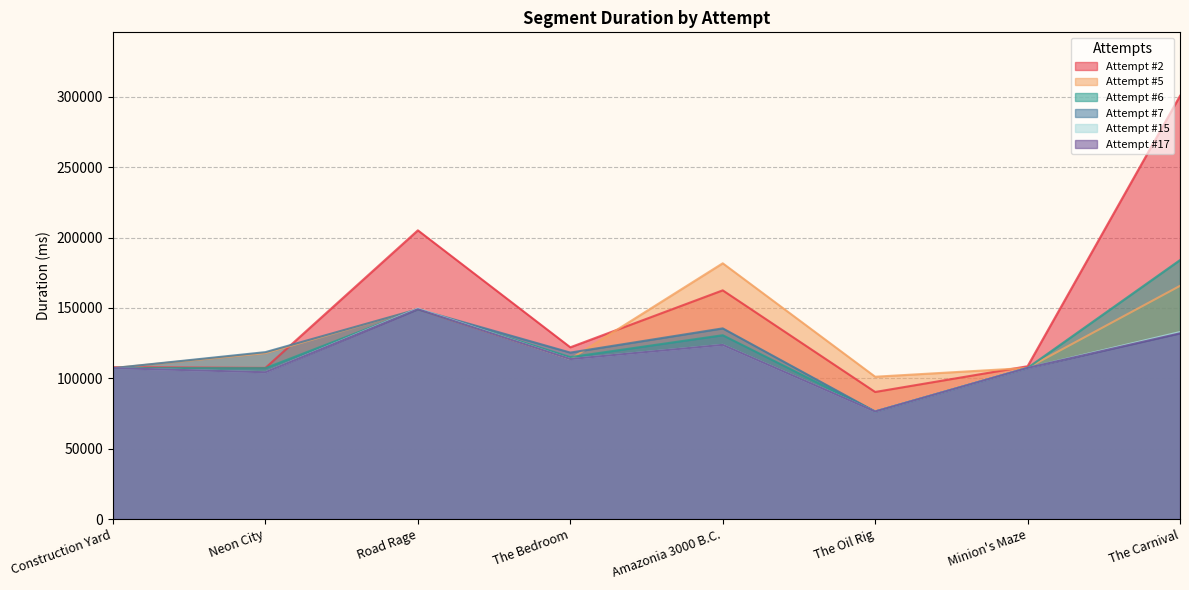

At which label does Attempt #6 first exceed 115025?

Road Rage